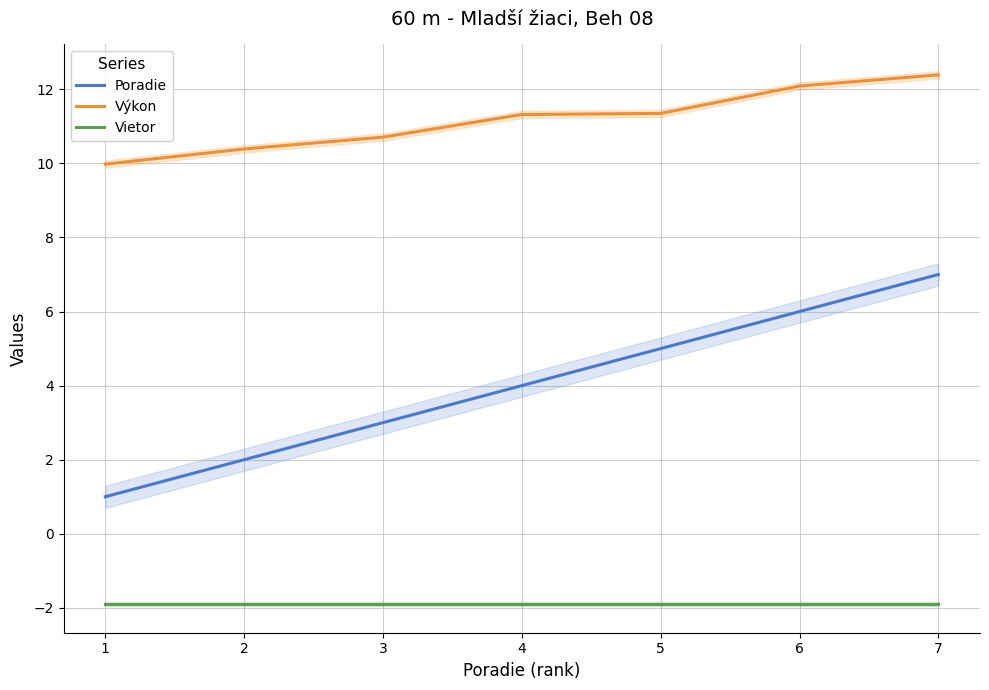

The value of Vietor at 3 is -1.9. True or false?

True